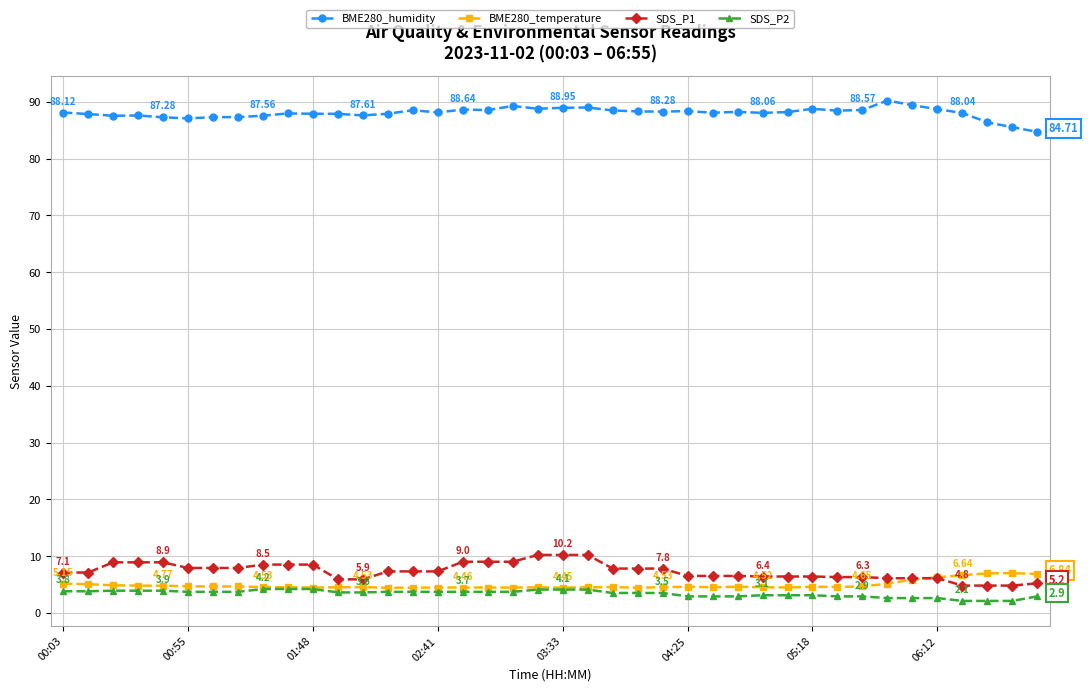

At how many categories does at least one series exceed 14?

40